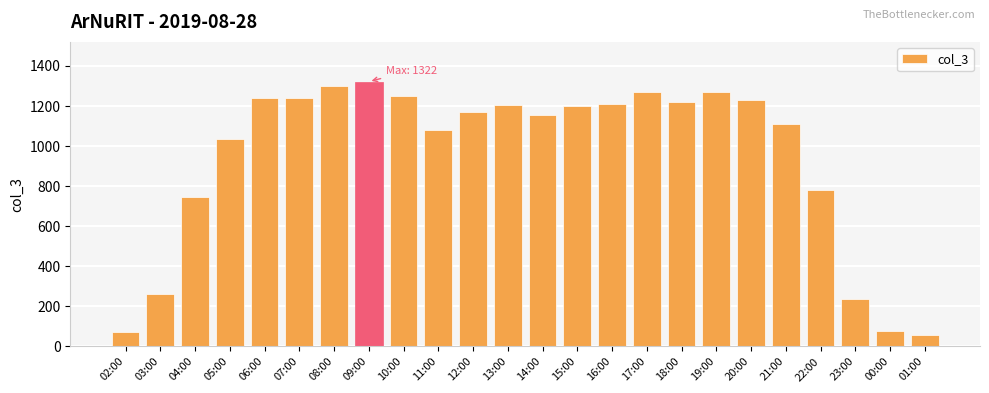

What is the difference between the maximum and minimum values?

1264